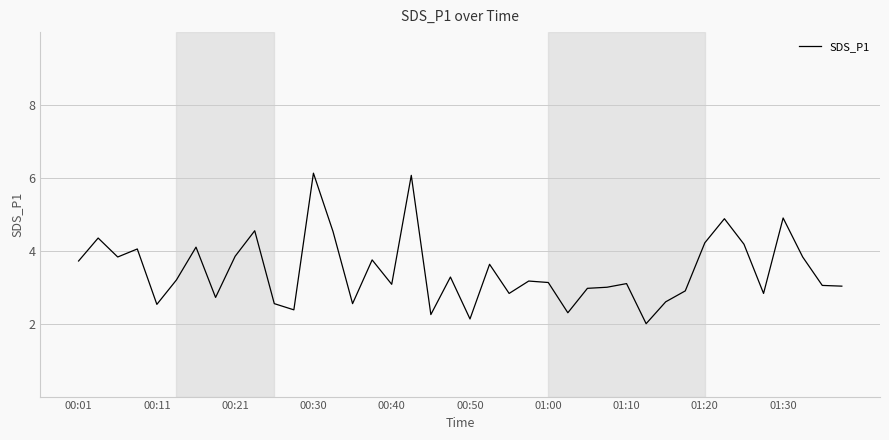

What is the smallest value displayed?

2.0